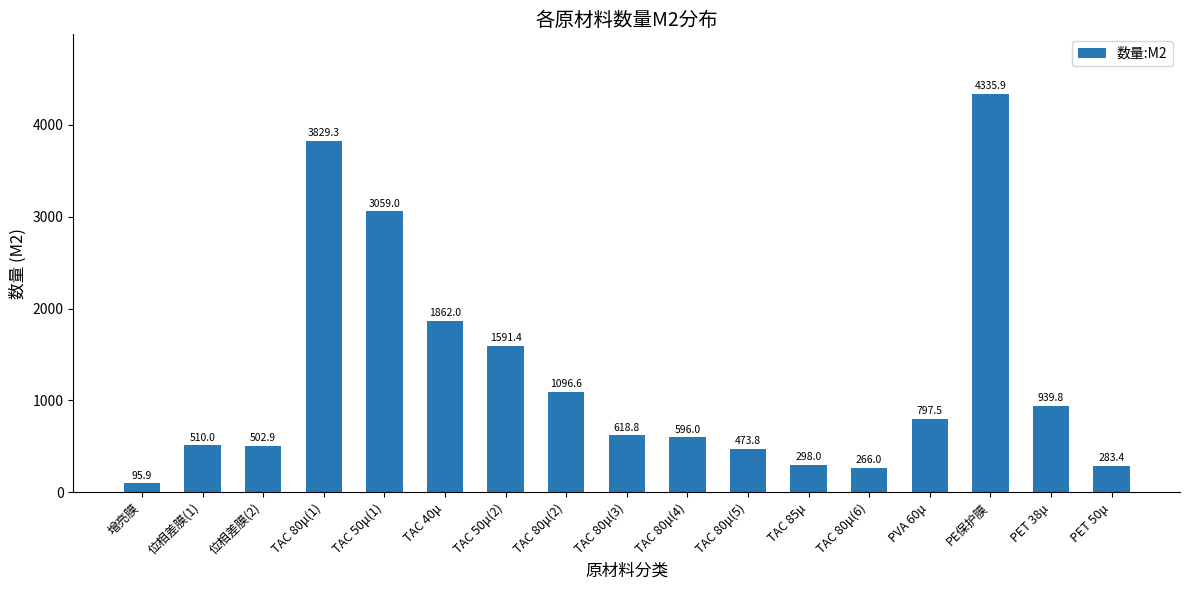

The chart shows a value of 4335.9 at PE保护膜. True or false?

True